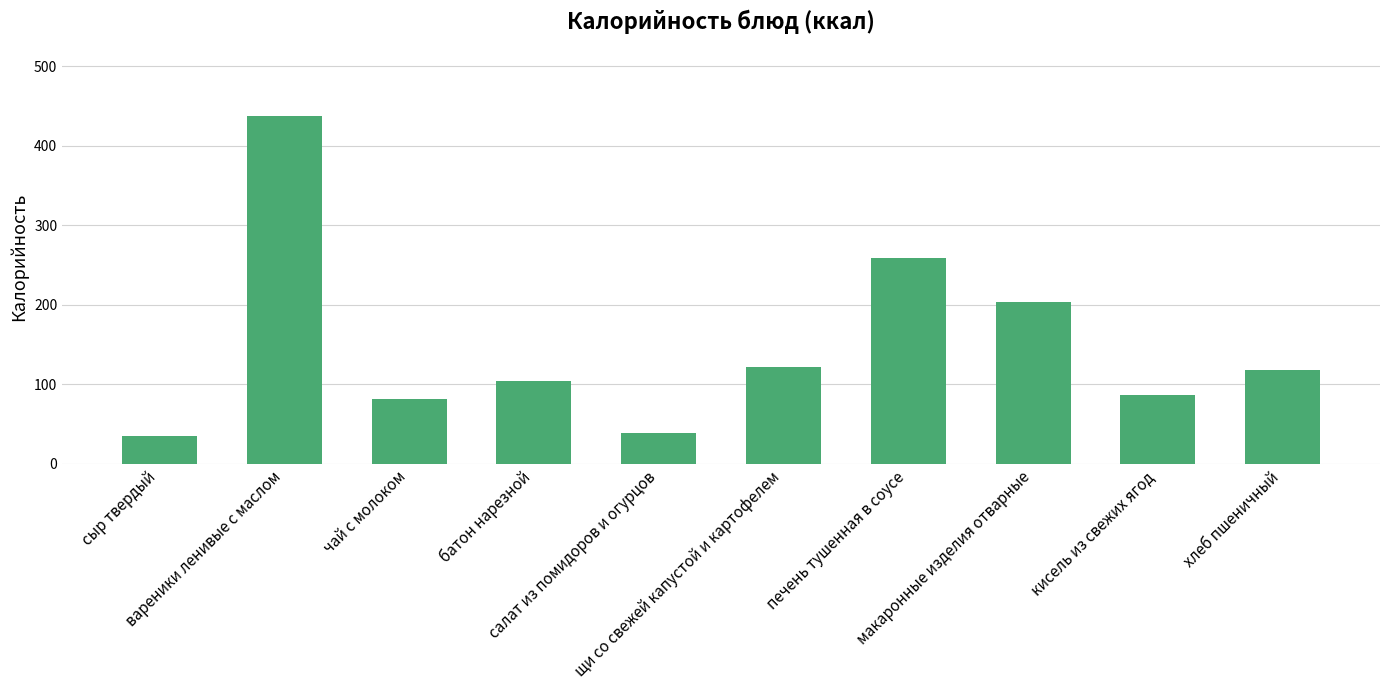

What is the maximum value shown in the chart?

437.0